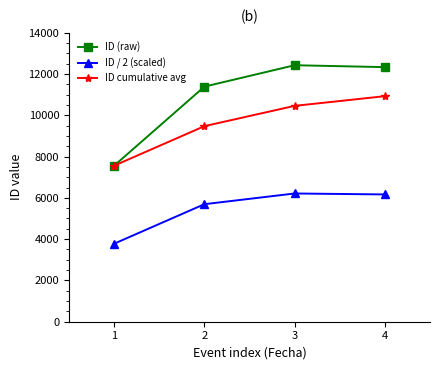

What value does the ID / 2 (scaled) series have at 1, to the nearest 100?

3800